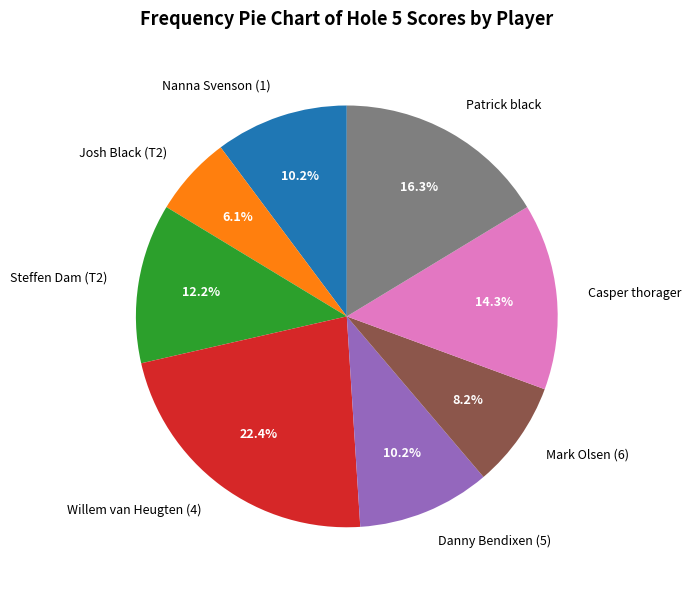

Which has a higher value, Willem van Heugten (4) or Danny Bendixen (5)?

Willem van Heugten (4)